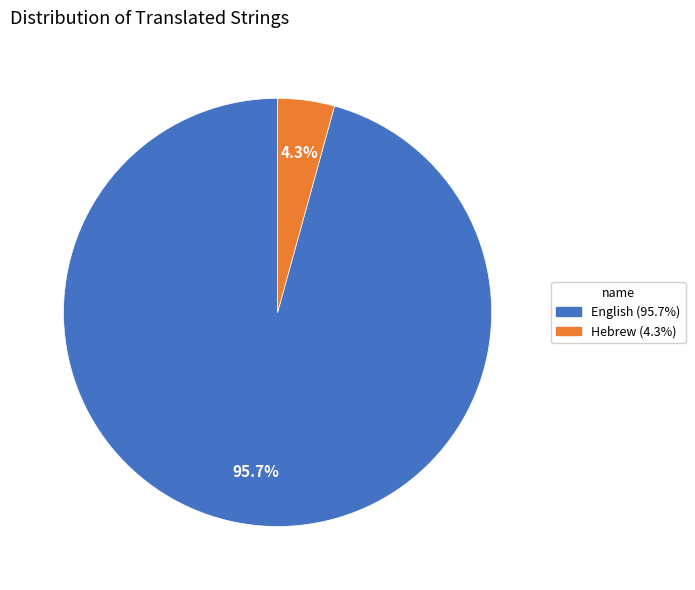

To the nearest percent, what portion does Hebrew represent?

4%